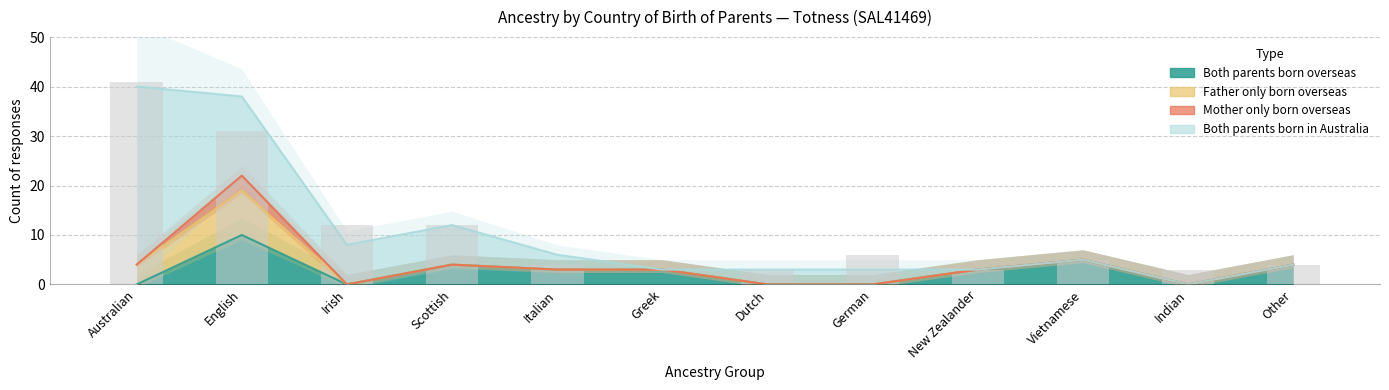

What are all the series names shown in the legend?

Both parents born overseas, Father only born overseas, Mother only born overseas, Both parents born in Australia